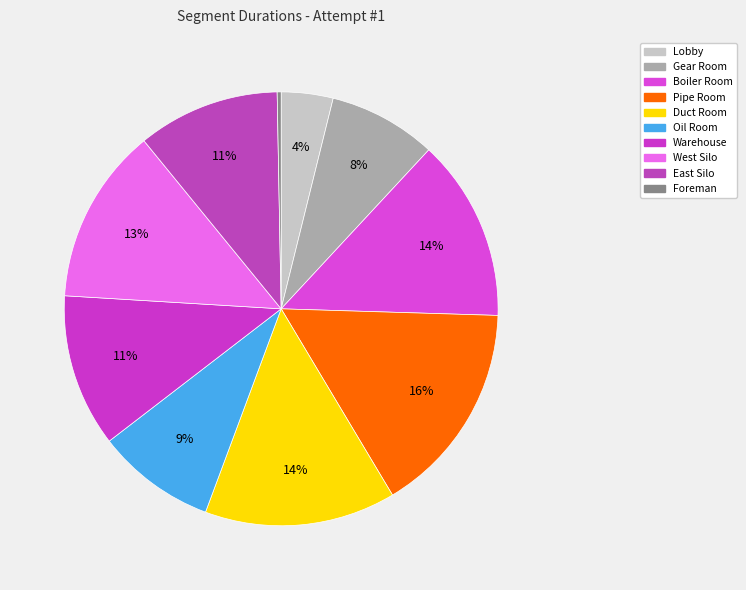

What percentage is the Boiler Room slice, to the nearest percent?

14%